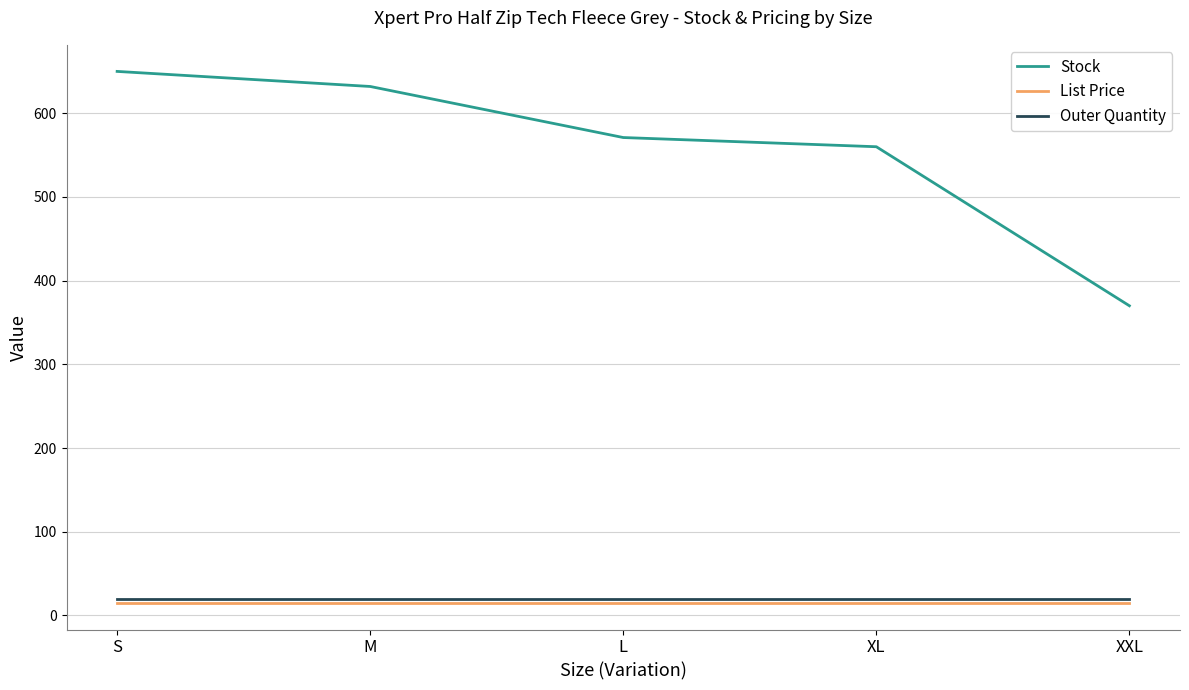

What are all the series names shown in the legend?

Stock, List Price, Outer Quantity